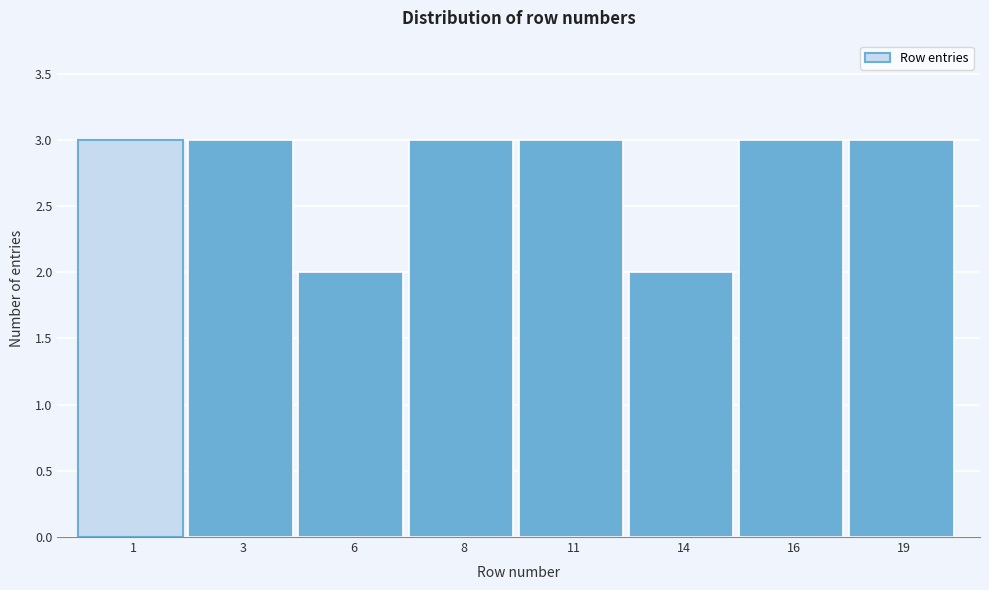

Reading right to left, list all the values displayed in this chart.

19=3	16=3	14=2	11=3	8=3	6=2	3=3	1=3